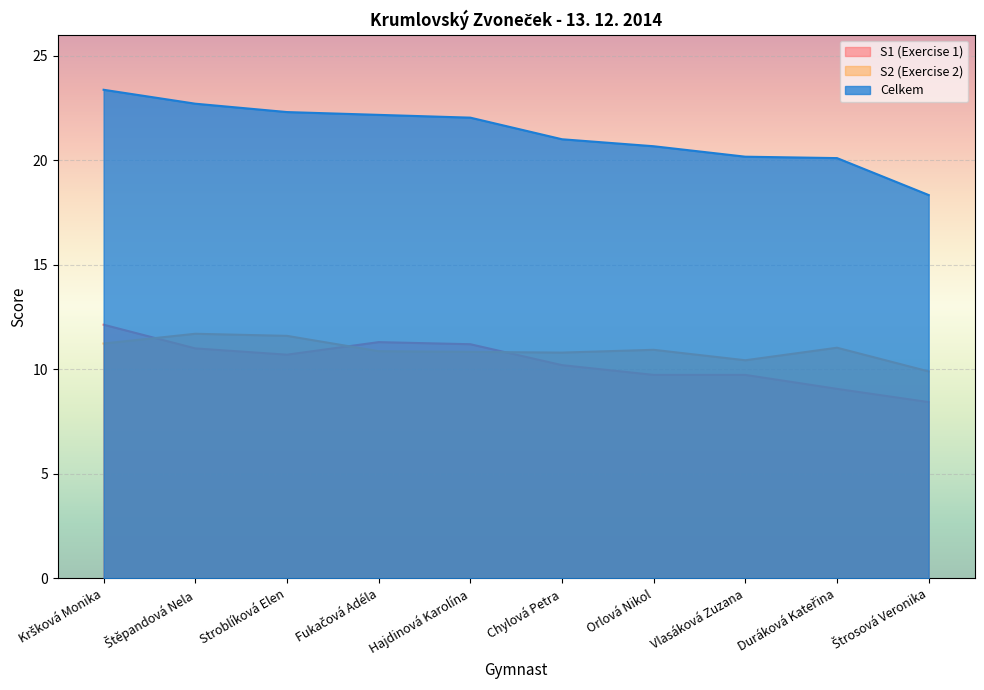

What is the sum of the Celkem values at Štěpandová Nela and Orlová Nikol?

43.4